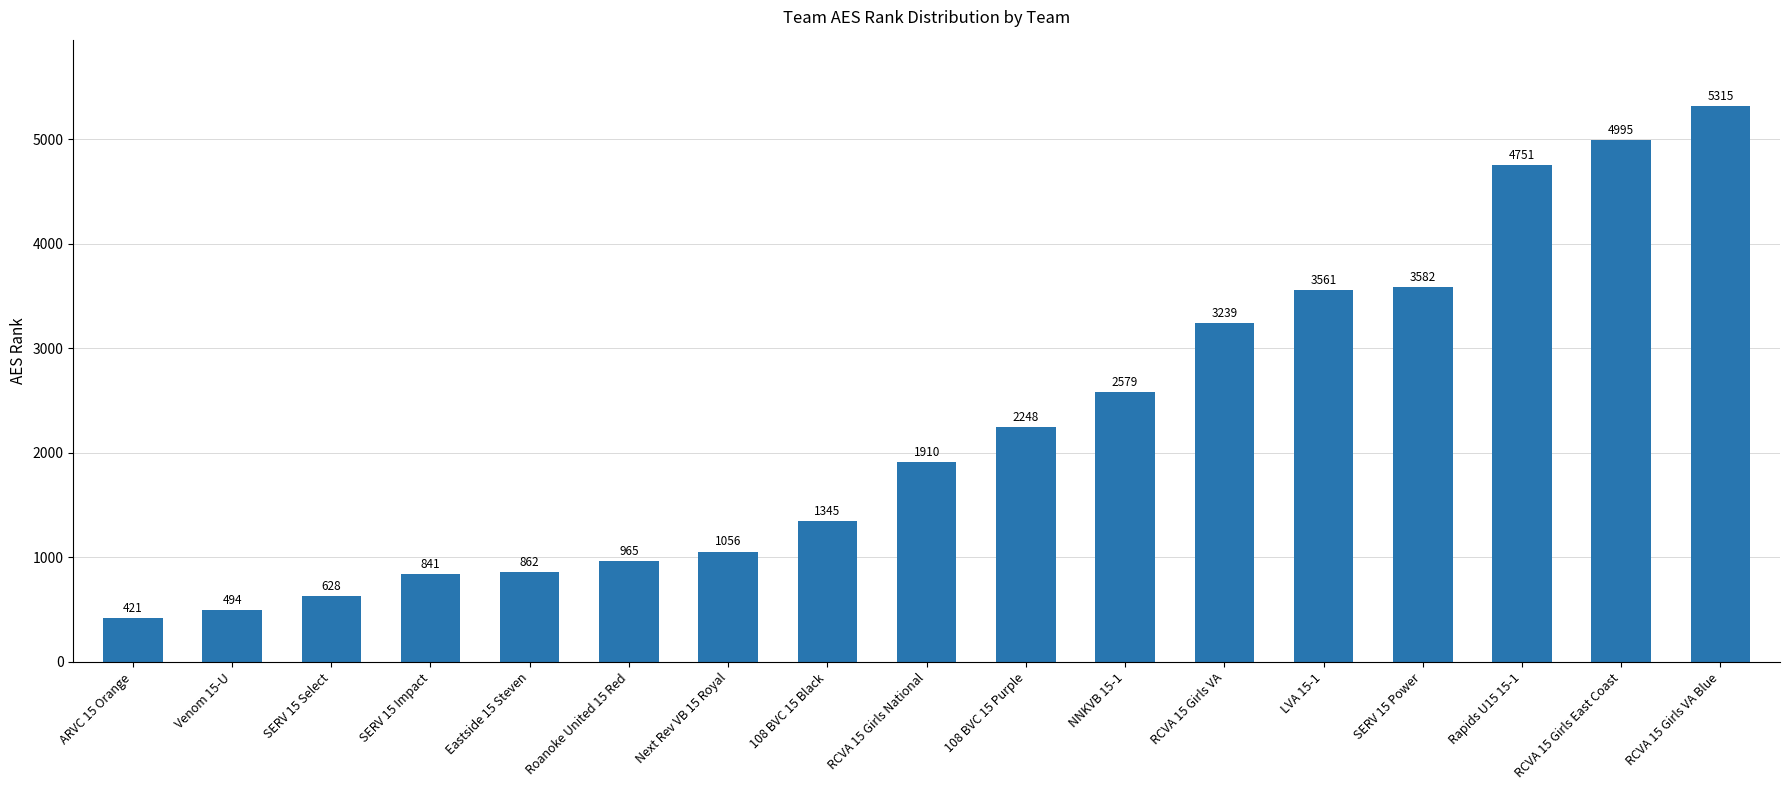

What is the label of the 12th bar from the right?

Roanoke United 15 Red